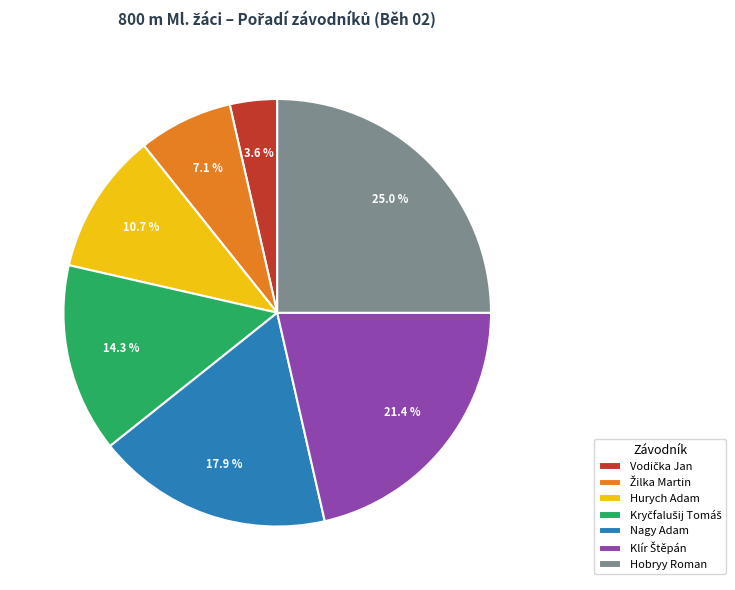

What is the largest slice in the pie chart?

Hobryy Roman